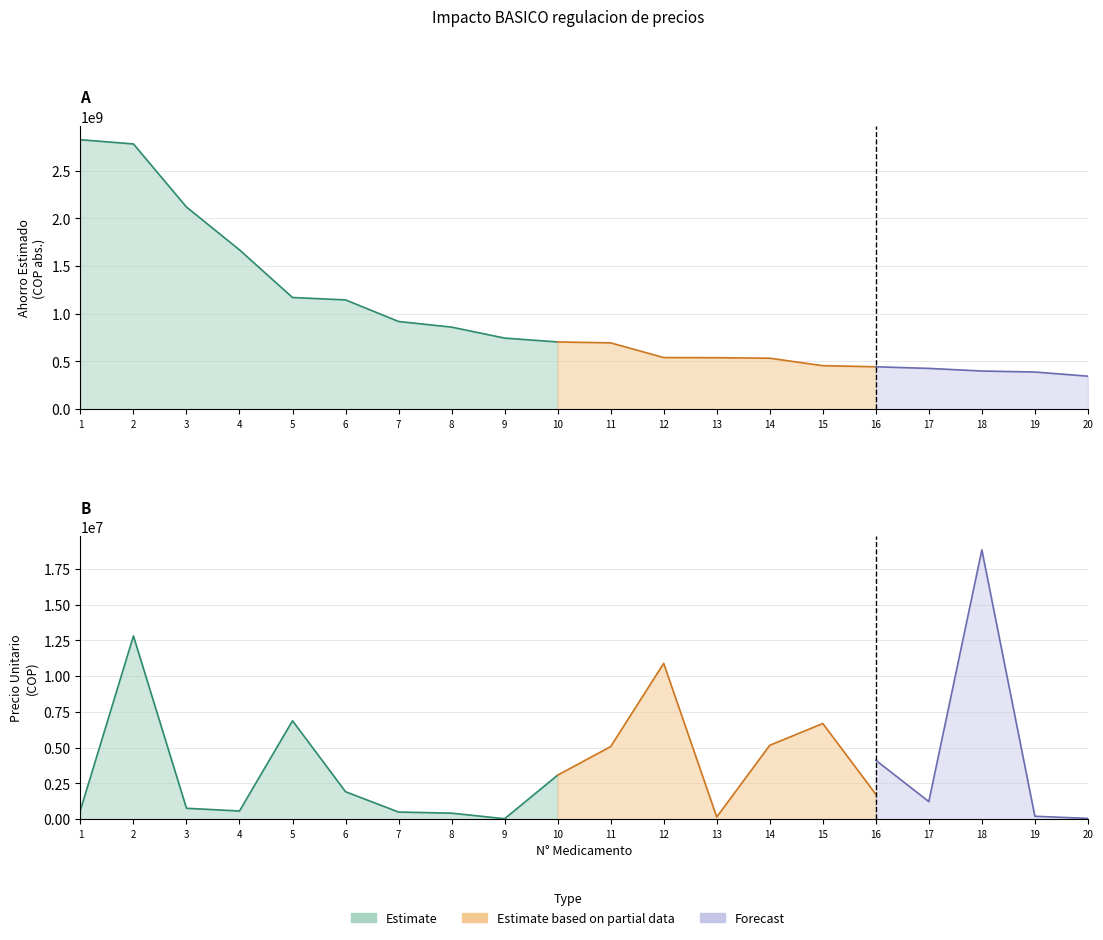

The PUPPsis16 series shows 2081146 at 6. True or false?

True